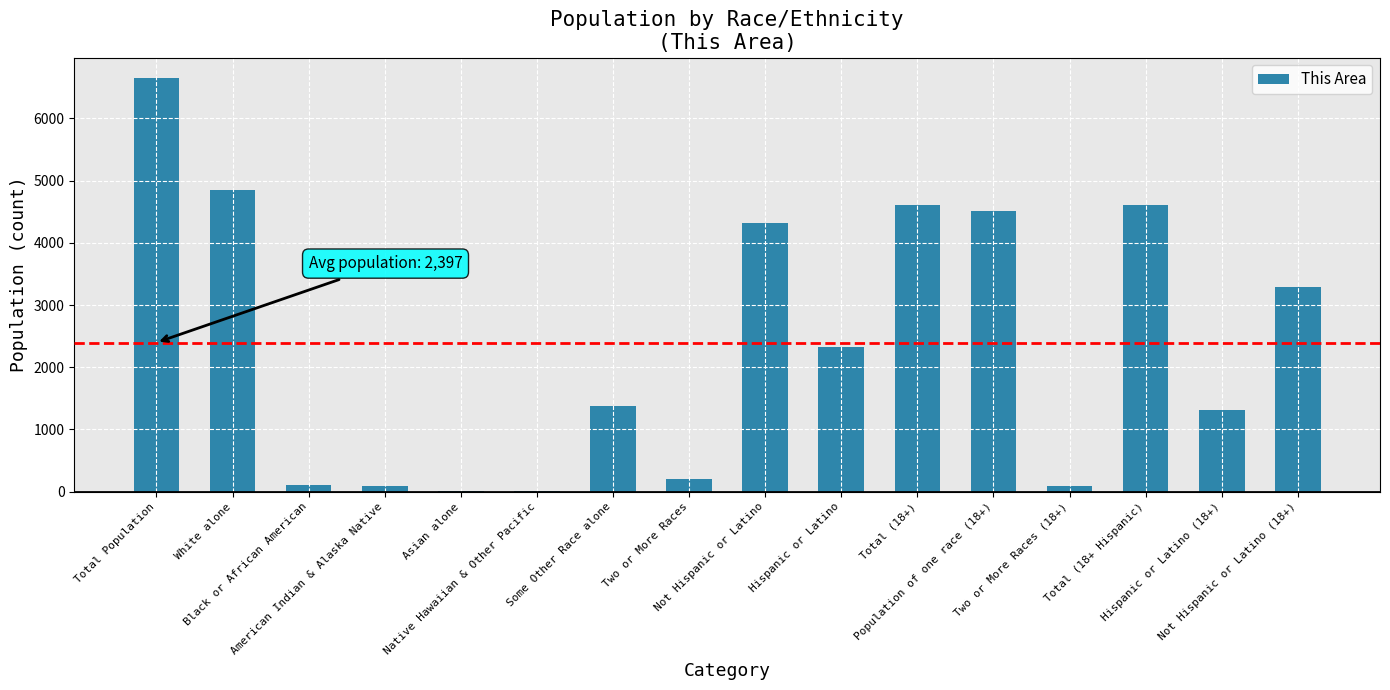

What is the sum of all values?

38359